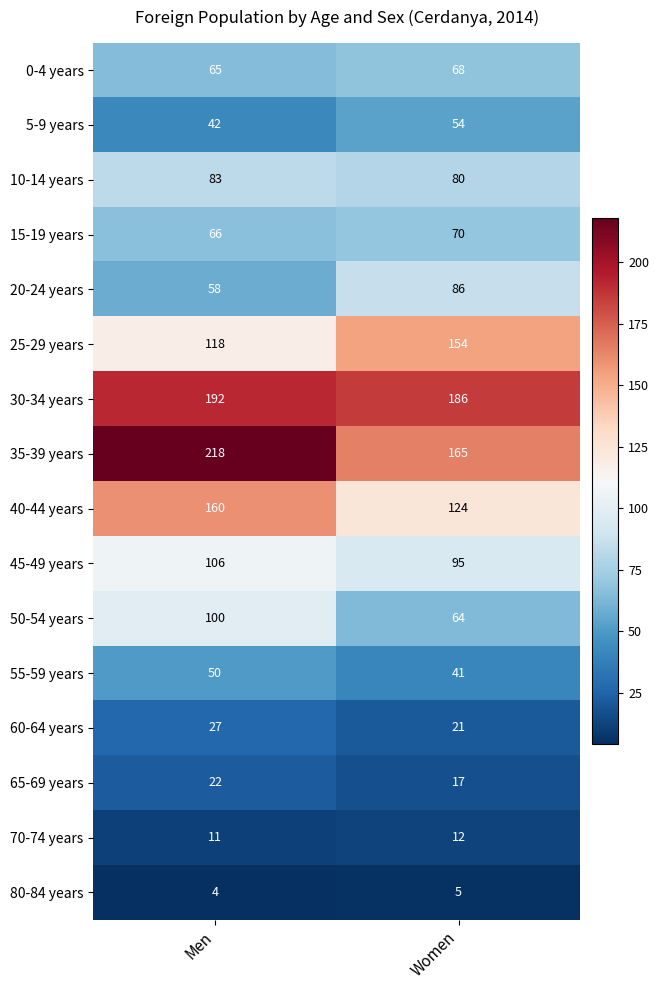

The value of 35-39 years at Women is 243. True or false?

False